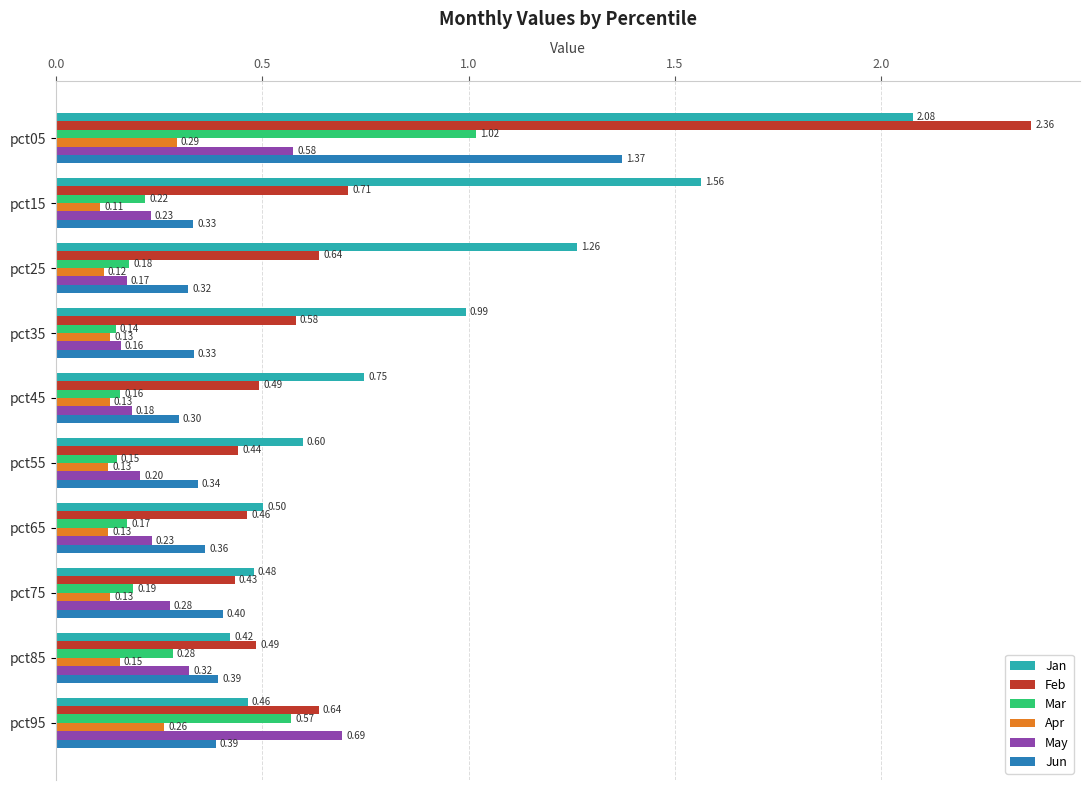

At pct35, list the series in order from largest to smallest.

Jan, Feb, Jun, May, Mar, Apr